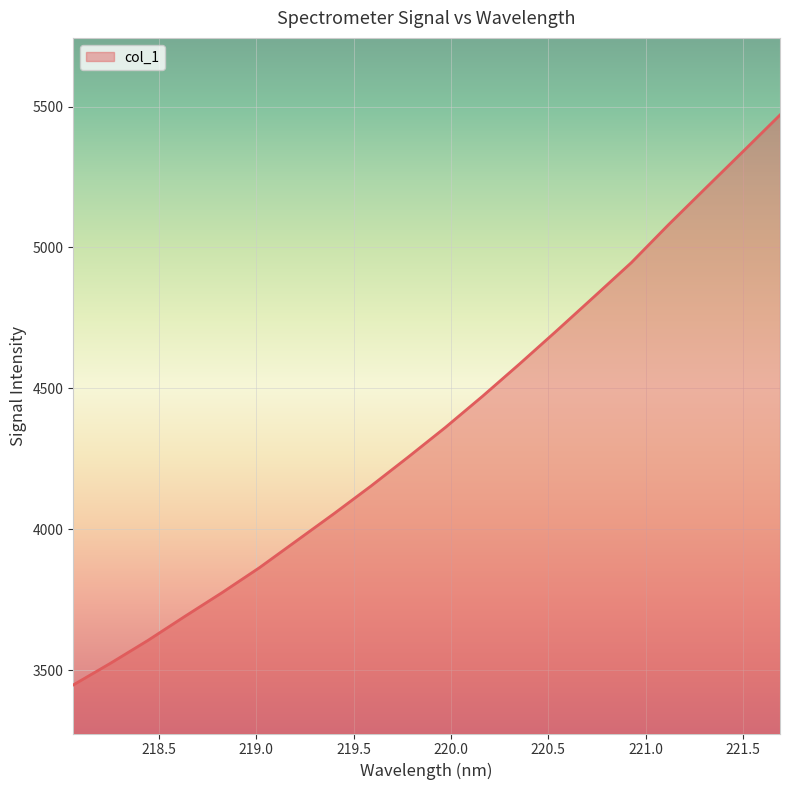

What is the smallest value displayed?

3447.5